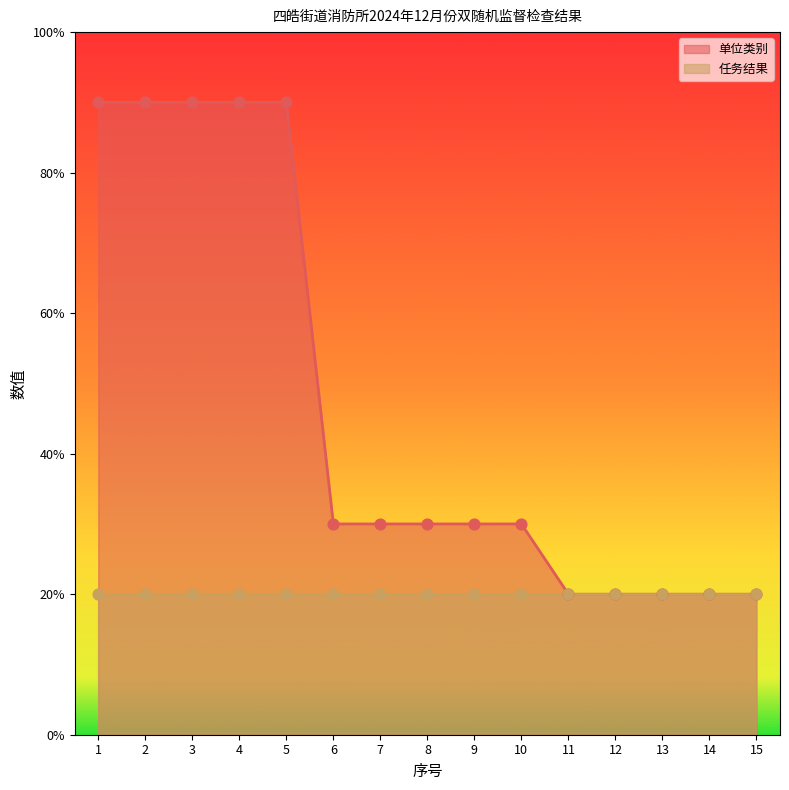

Approximately how many times larger is the value at 7 compared to 2?

0.3